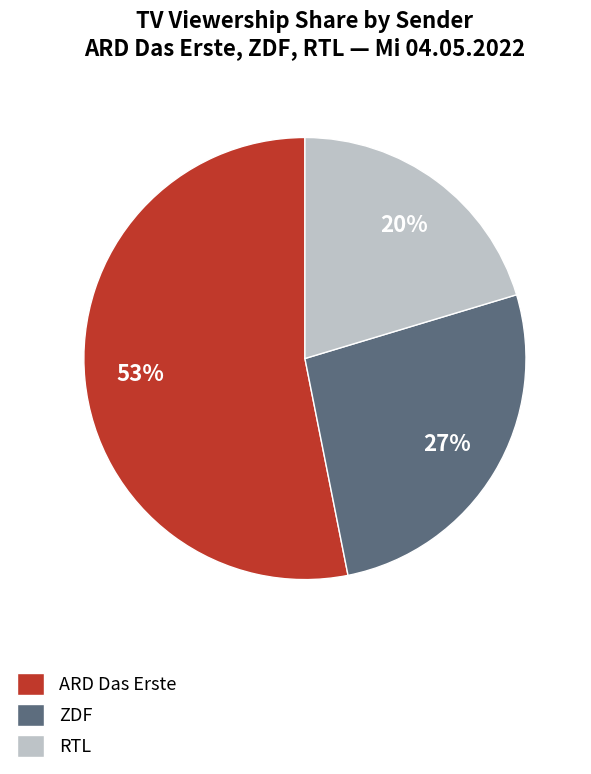

Does any single category account for the majority?

Yes